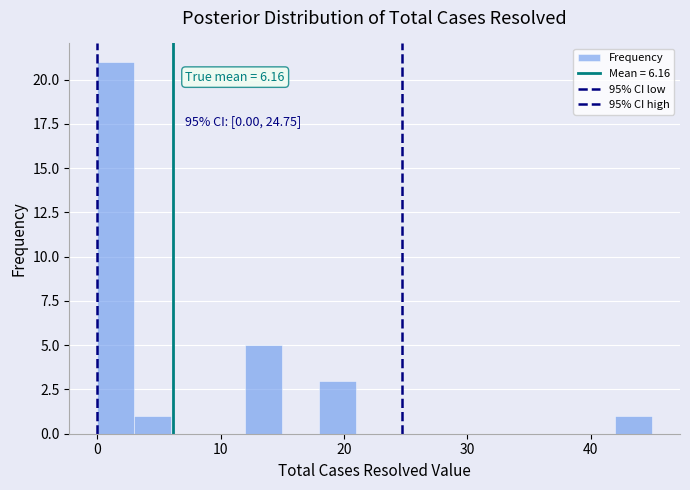

Around what value on the x-axis is the tallest bar? Give the approximate position of its centre, as read against the axis.

2